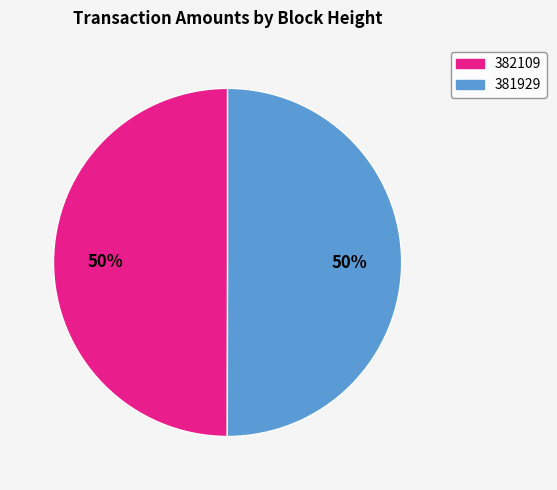

Is the sum of 381929 and 382109 greater than half?

Yes